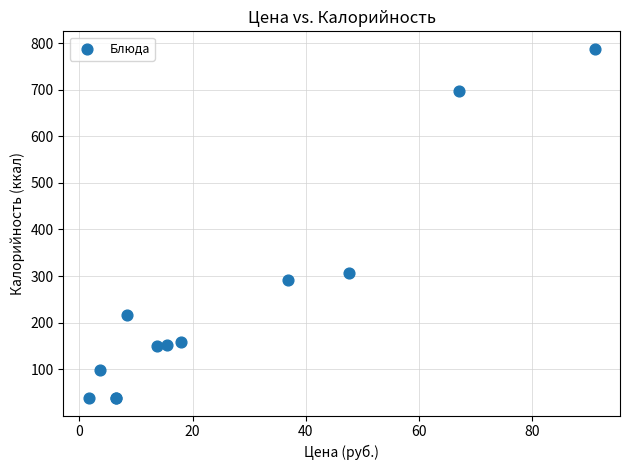

What Y value in the scatter plot is closest to 413?

306.0